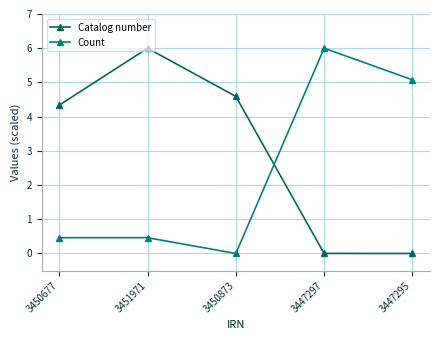

How many times do Catalog number and Count cross each other?

1